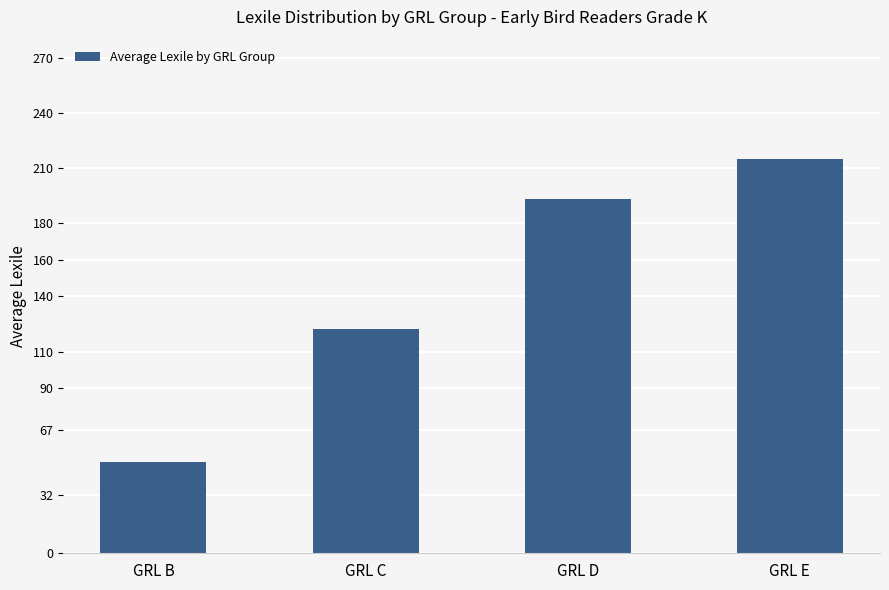

Which category has the lowest value across all series?

GRL B